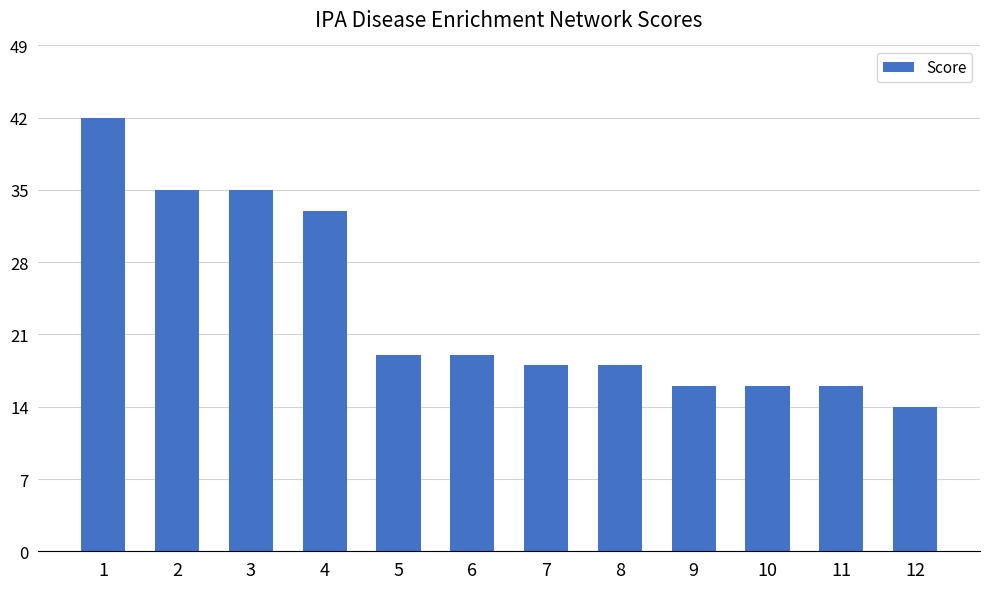

The chart shows a value of 18 at 1. True or false?

False